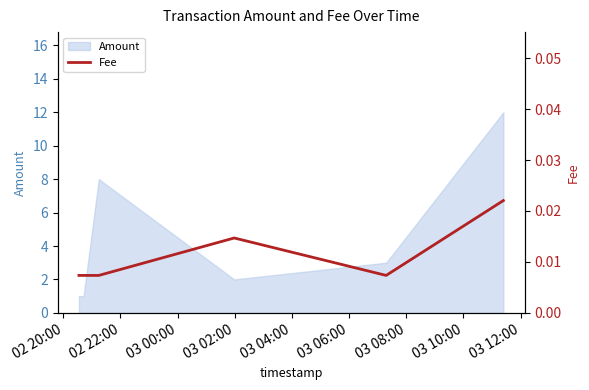

The chart shows a value of 0.0 at 03 06:00. True or false?

True